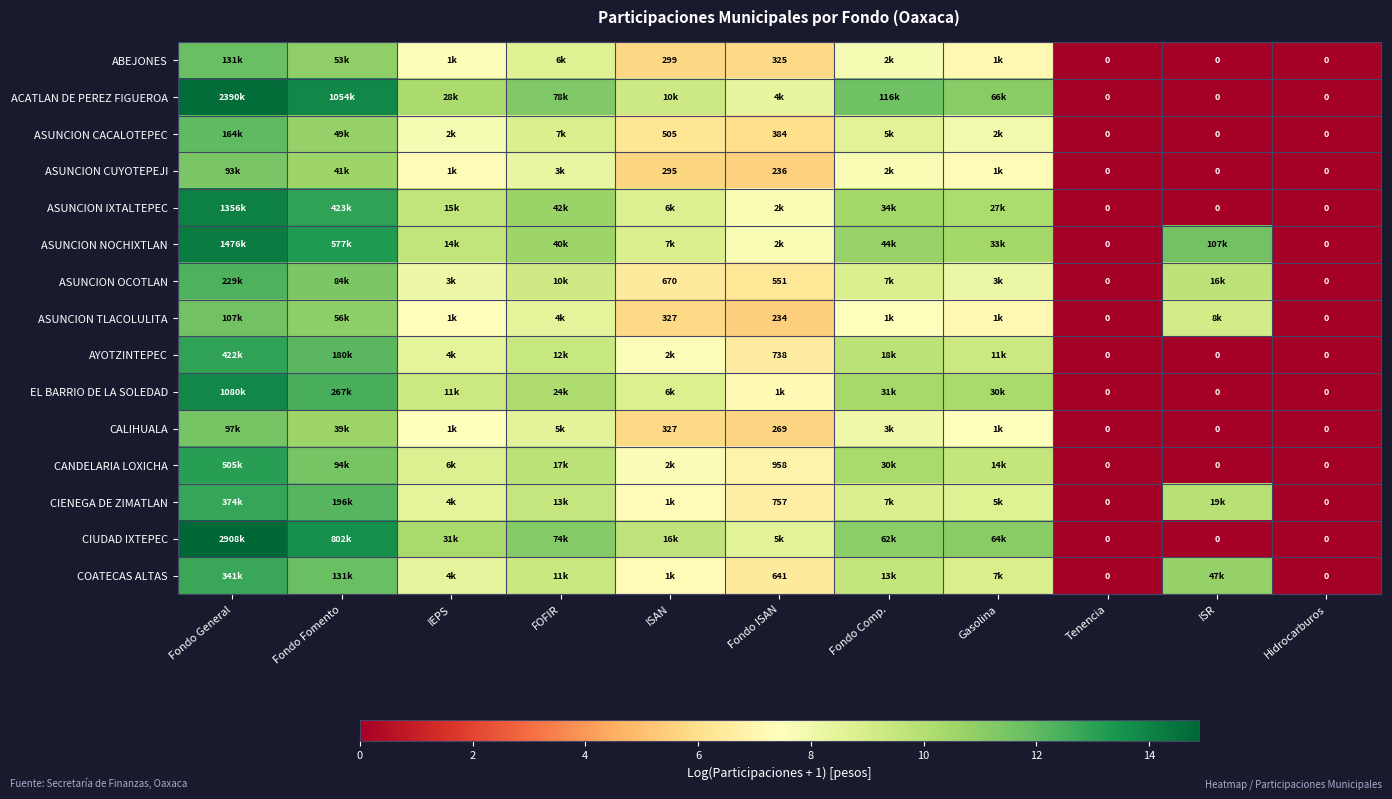

What is the sum of the AYOTZINTEPEC values at Gasolina and ISR?

9.3